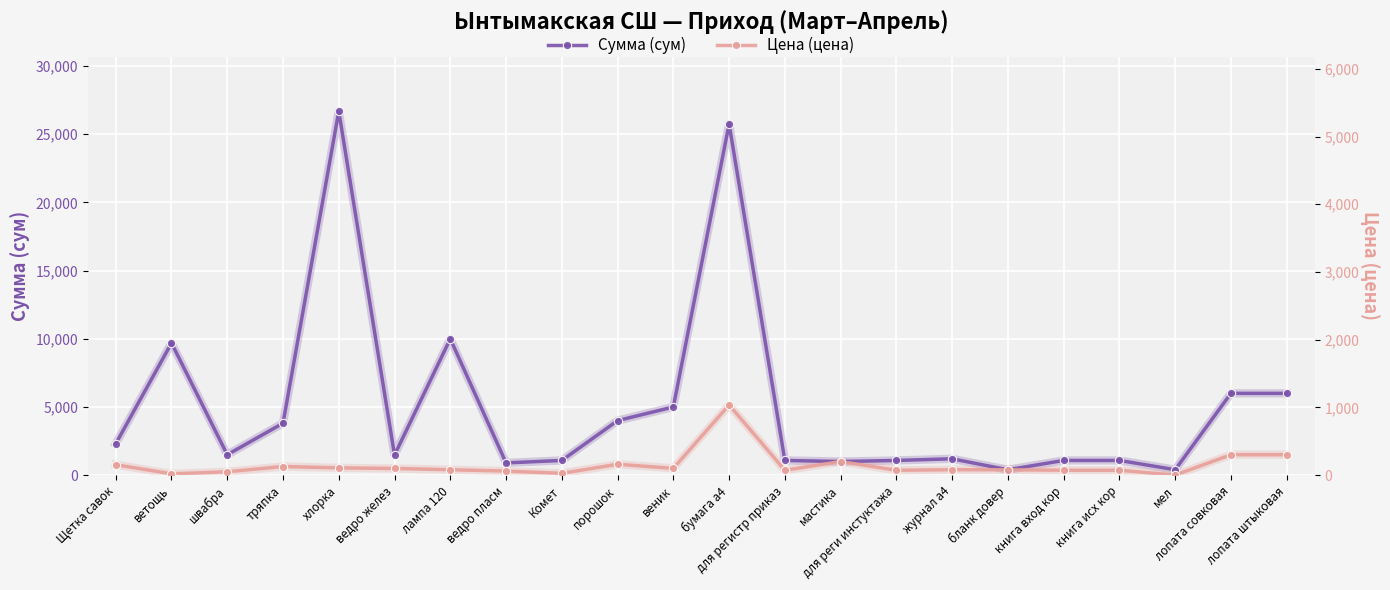

Count the number of data series in this chart.

2